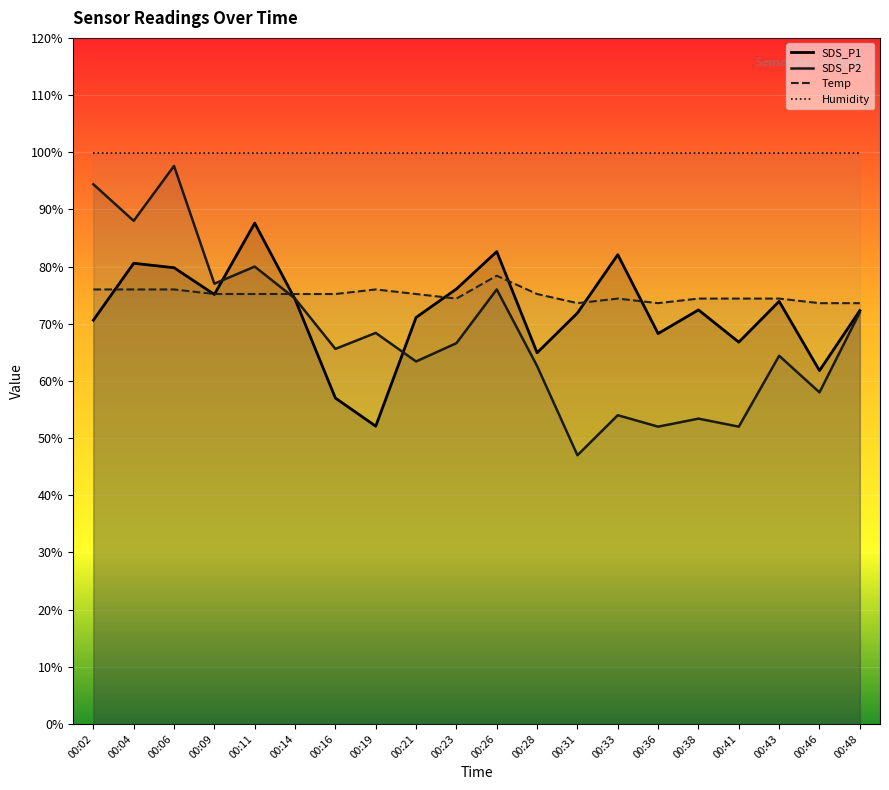

At 00:33, list the series in order from smallest to largest.

SDS_P2, Temp, SDS_P1, Humidity